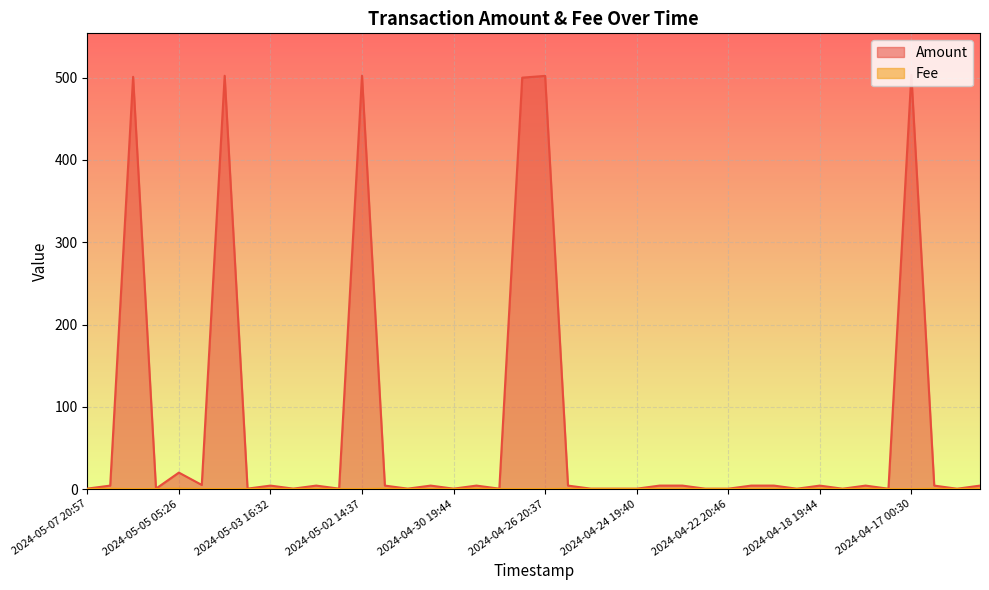

What is the value of the Fee point at the 23rd from the left?

0.4